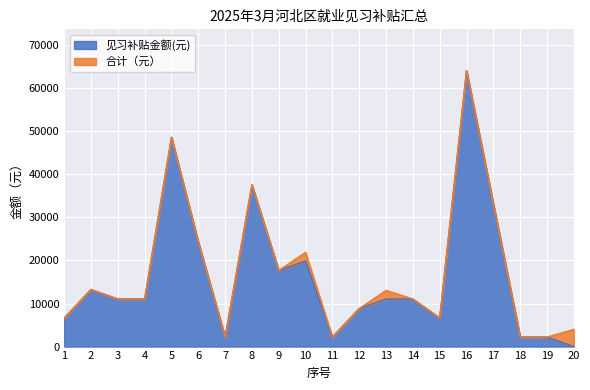

Reading right to left, extract all data points from this chart.

见习补贴金额(元): 0	2210	2210	33150	64090	6630	11050	11050	8840	2210	19890	17680	37570	2210	24310	48620	11050	11050	13260	6630
合计（元）: 4000	2210	2210	33150	64090	6630	11050	13050	8840	2210	21890	17680	37570	2210	24310	48620	11050	11050	13260	6630